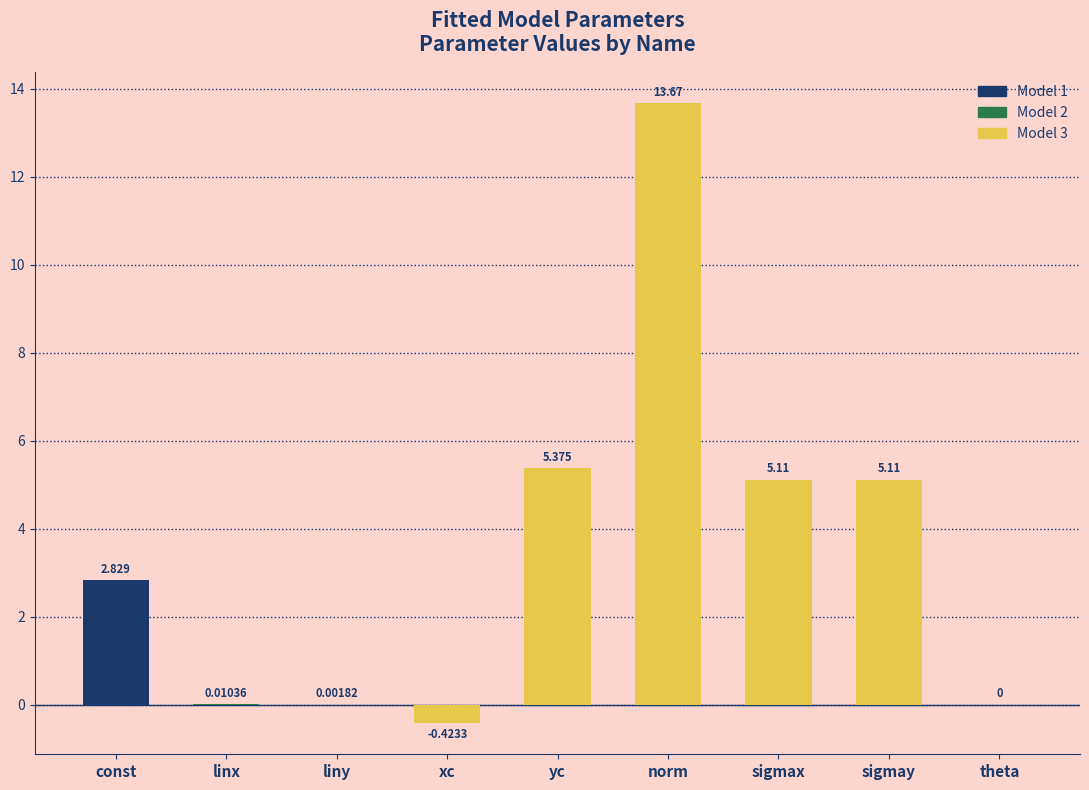

At which category does the chart reach its peak across all series?

norm